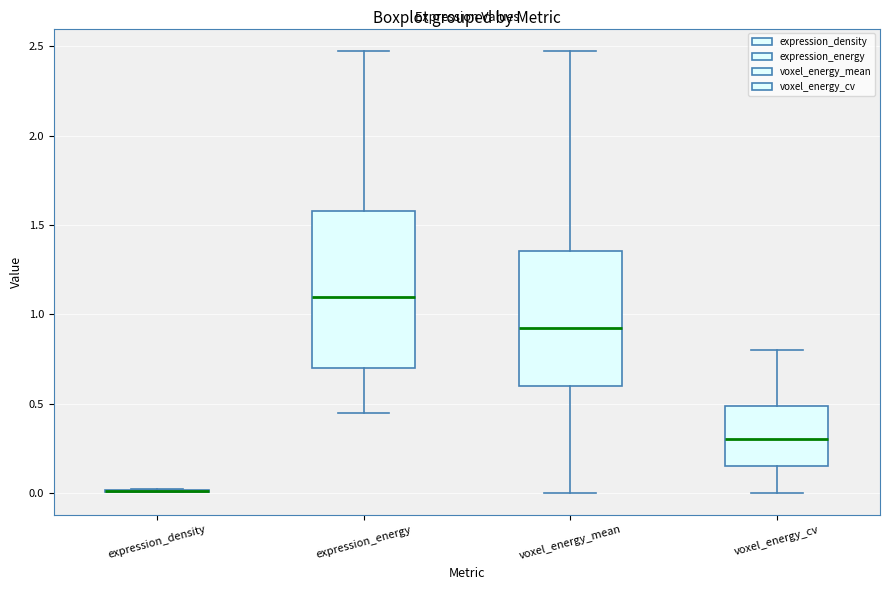

Reading left to right, transcribe this box plot: for each box, give where its median line is, the range the box spans, and where its two whiskers end, as read against the y-axis. The values are not printed on the chart, so give them approximately, as read against the axis.

expression_density: box collapsed to a line at 0.00, whiskers 0.00 to 0.00
expression_energy: median 1.10, box 0.70 to 1.60, whiskers 0.45 to 2.50
voxel_energy_mean: median 0.90, box 0.60 to 1.35, whiskers 0.00 to 2.50
voxel_energy_cv: median 0.30, box 0.15 to 0.50, whiskers 0.00 to 0.80